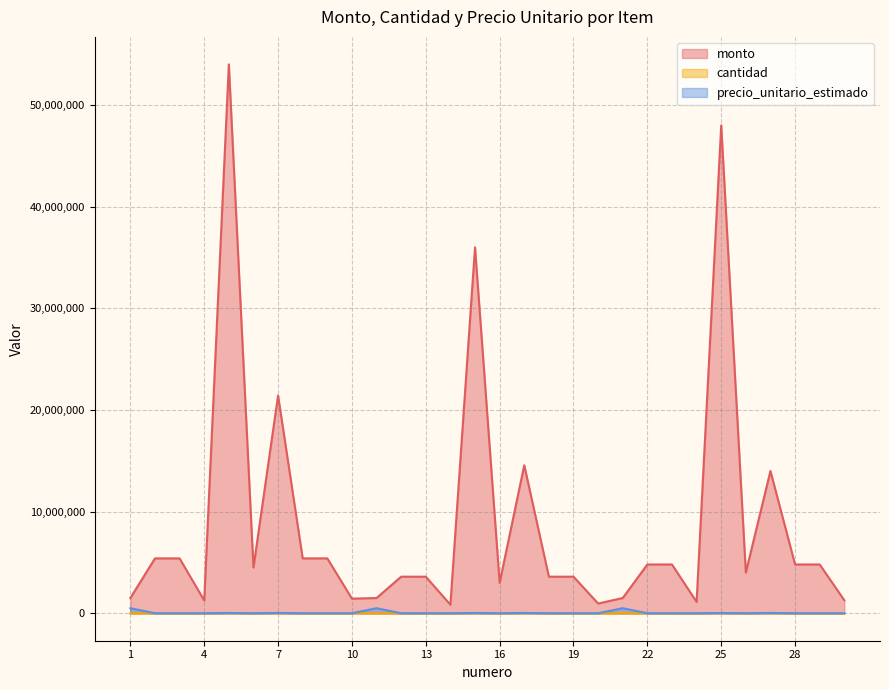

At which category is the sum across all series the highest?

5